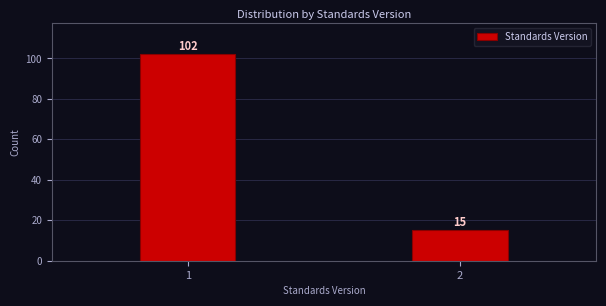

Reading left to right, what are all the values shown in this chart?

102	15